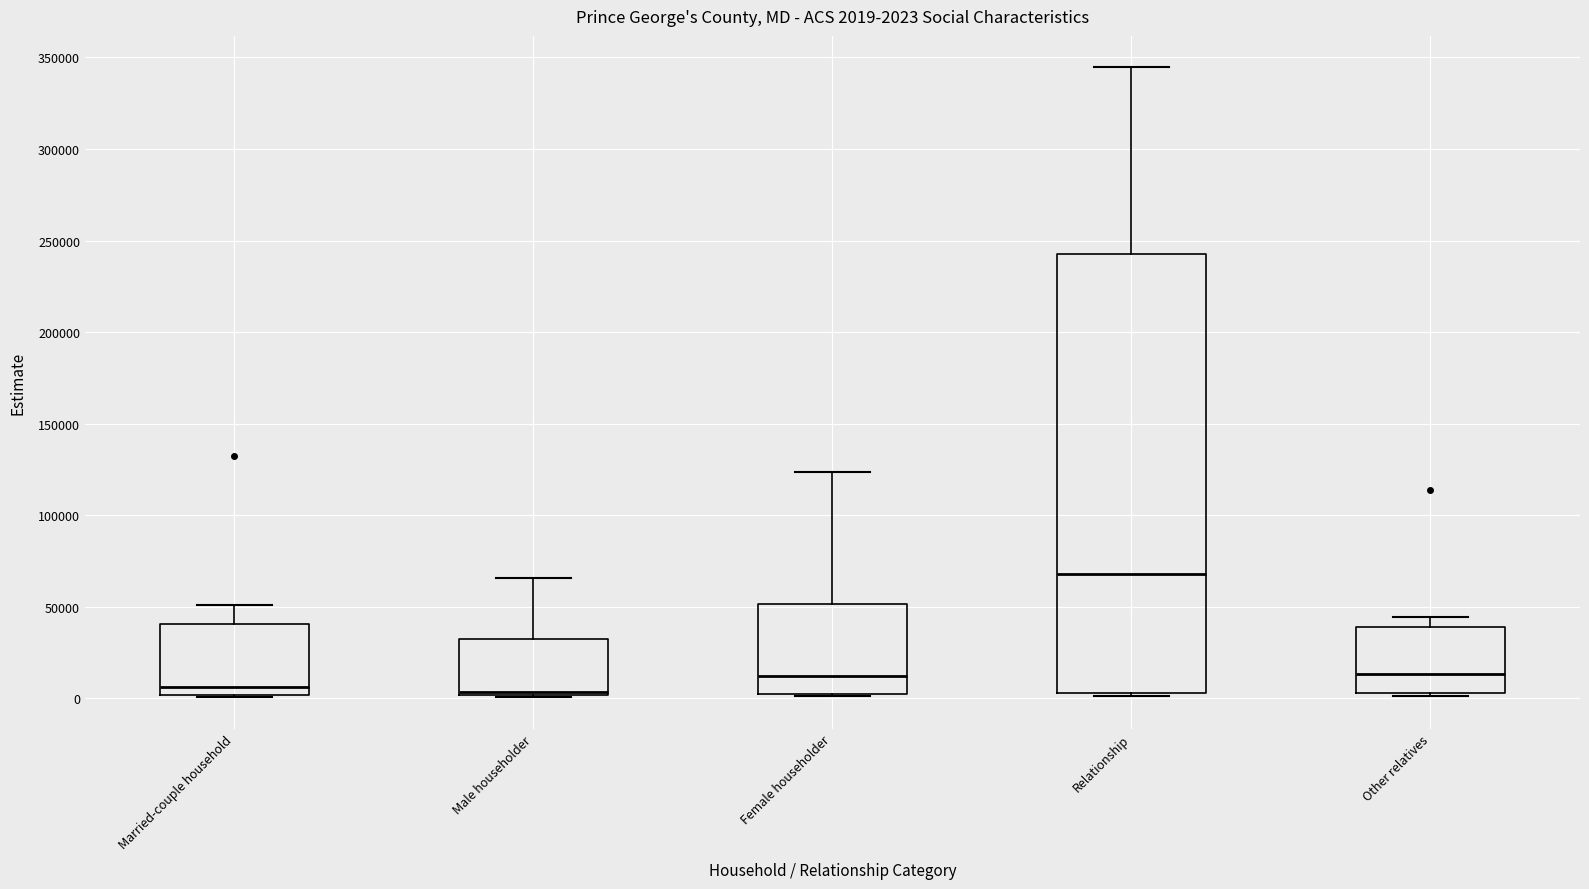

Comparing the boxes themselves (not the whiskers), which one is the tallest?

Relationship